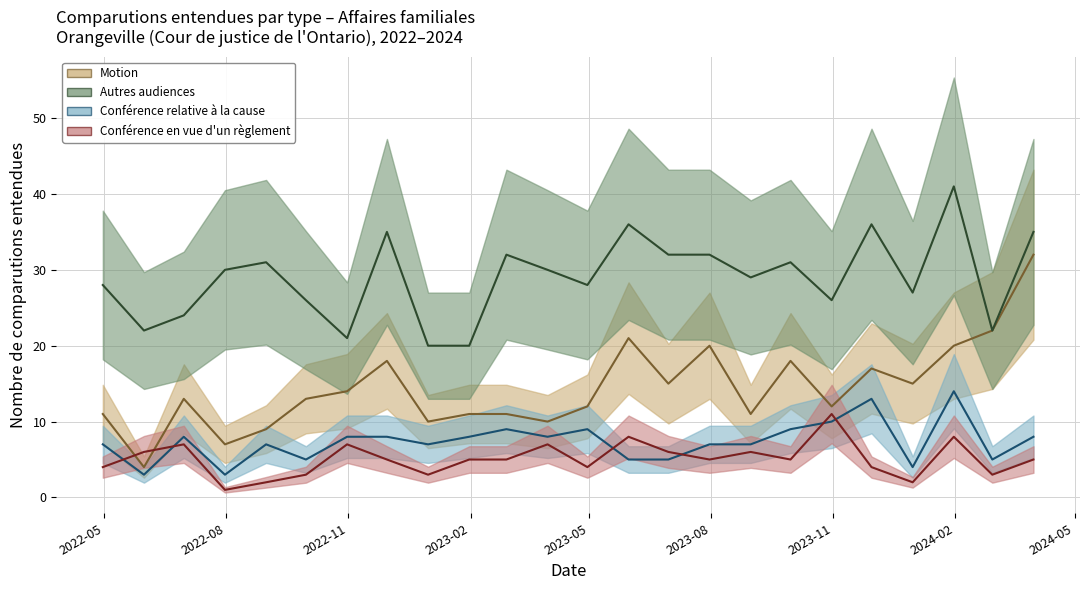

What is the value of the Conférence en vue d'un règlement point at the 7th from the left?

7